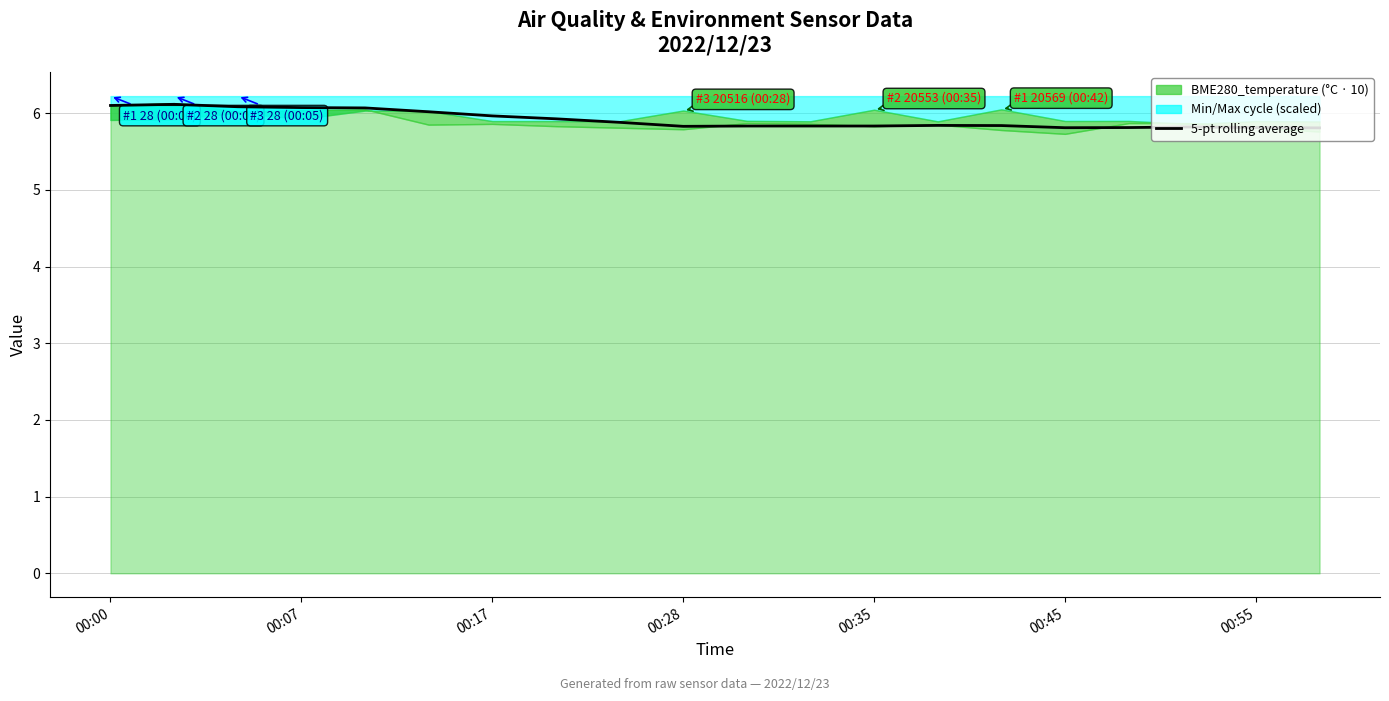

Which label corresponds to the largest value in the chart?

00:07